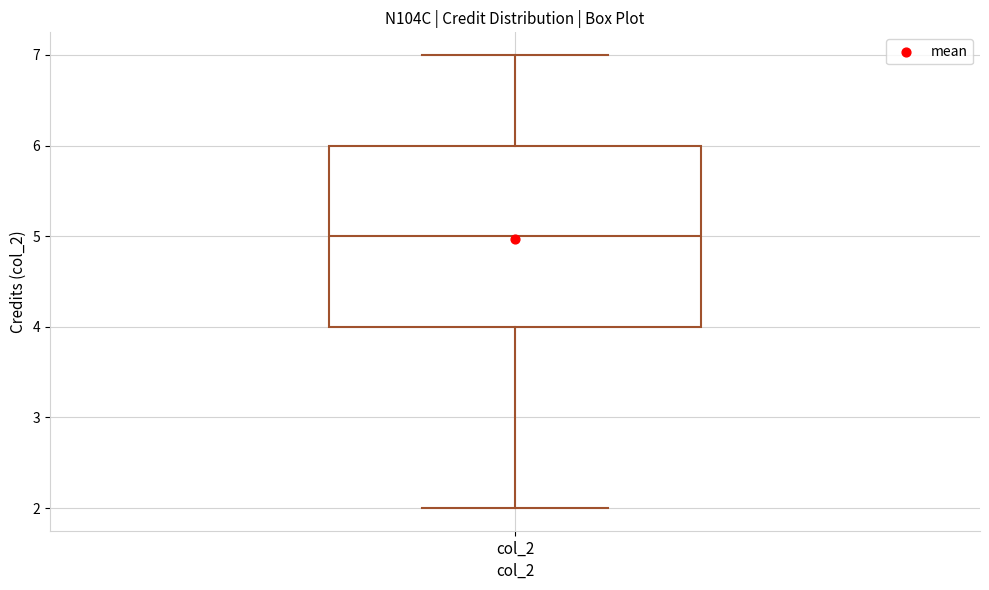

Read this box plot against the y-axis: the position of the median line, the range covered by the box, and the ends of both whiskers. The values are not printed on the chart, so give them approximately, as read against the axis.

median 5, box 4 to 6, whiskers 2 to 7